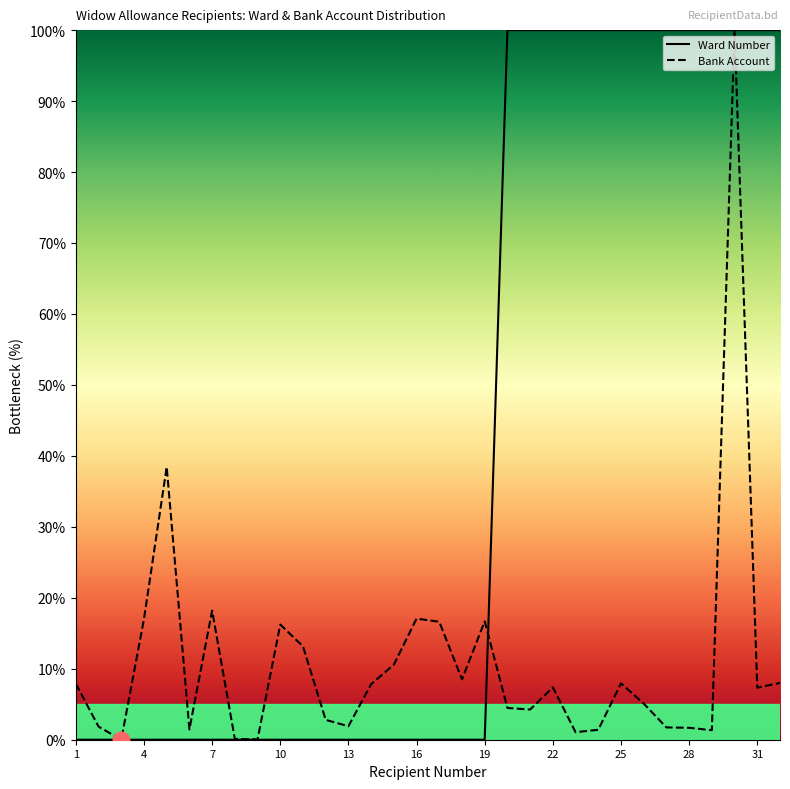

What is the difference between the maximum and minimum values in the Ward Number series?

100.0